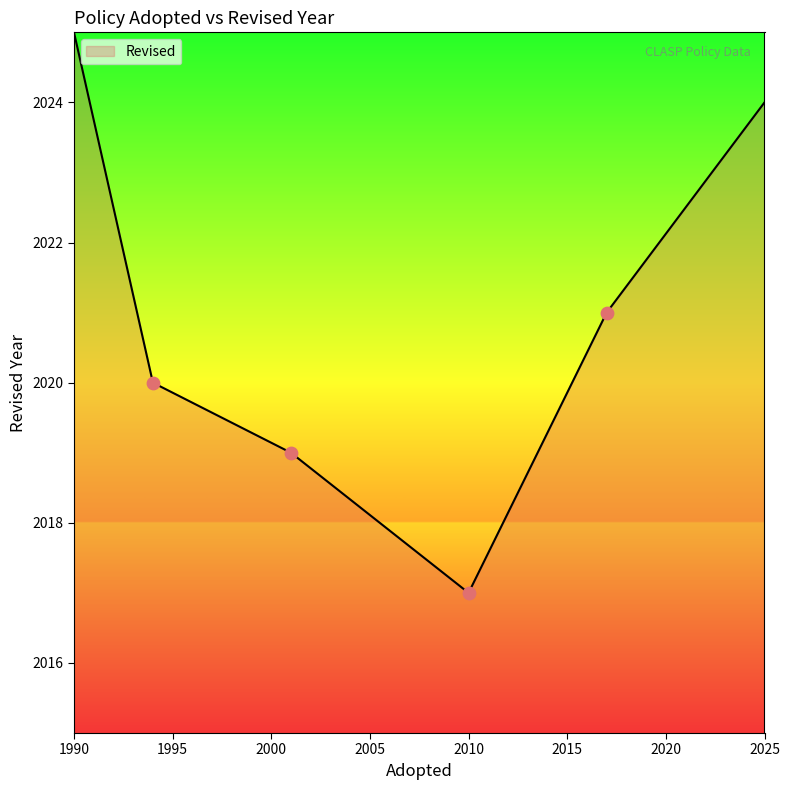

Which has a higher value, 1994 or 2010?

1994